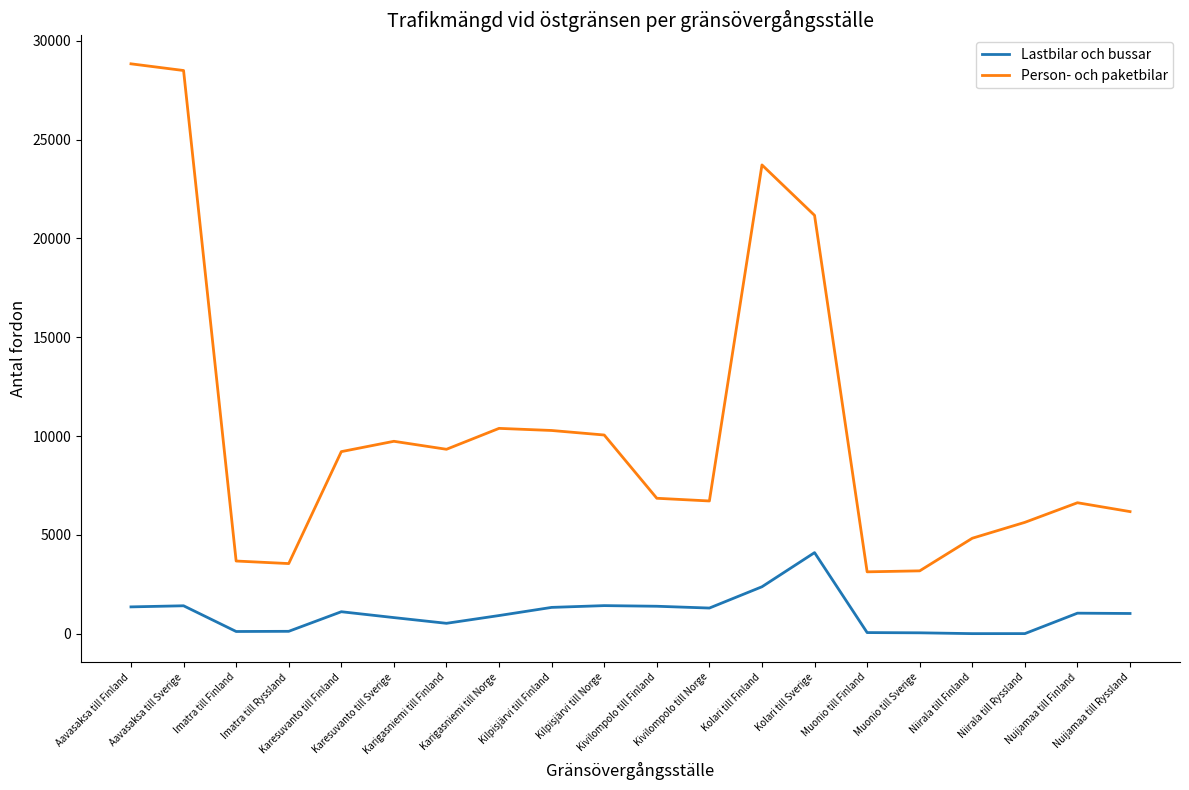

Where is Lastbilar och bussar nearest to the value 2055?

Kolari till Finland